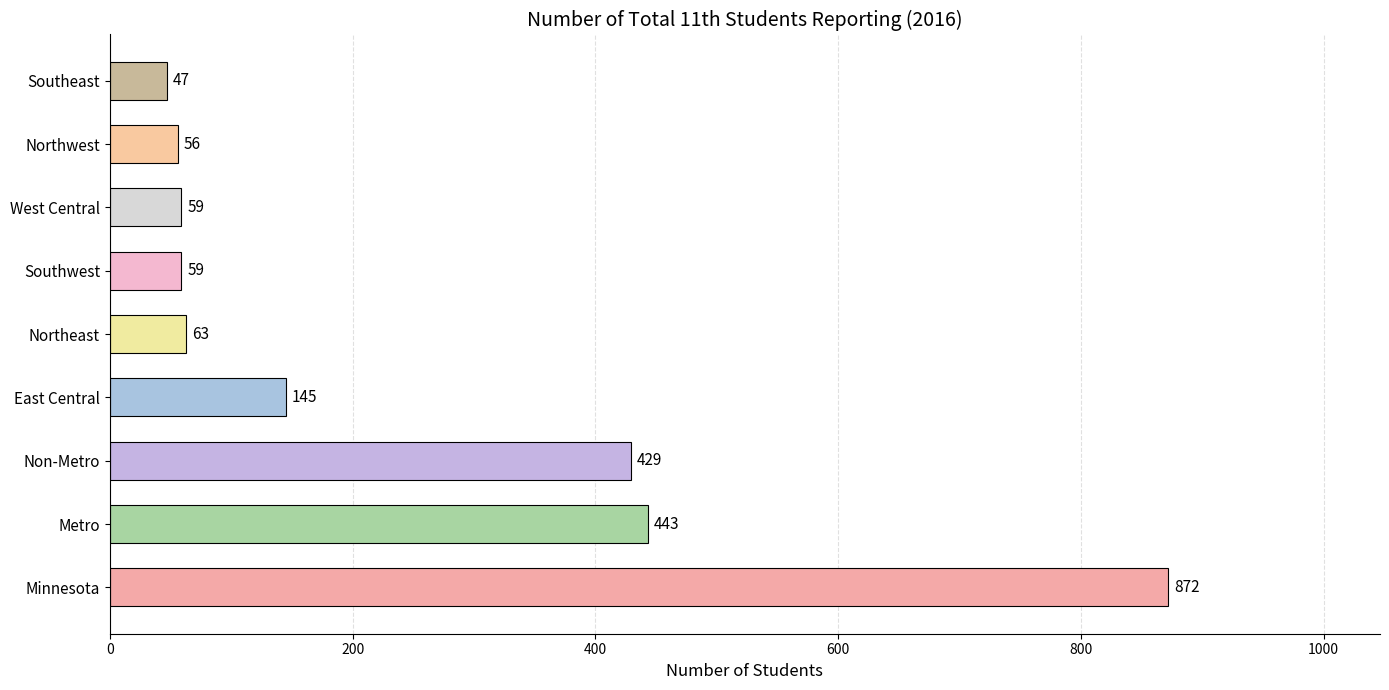

Reading bottom to top, extract all data points from this chart.

872	443	429	145	63	59	59	56	47